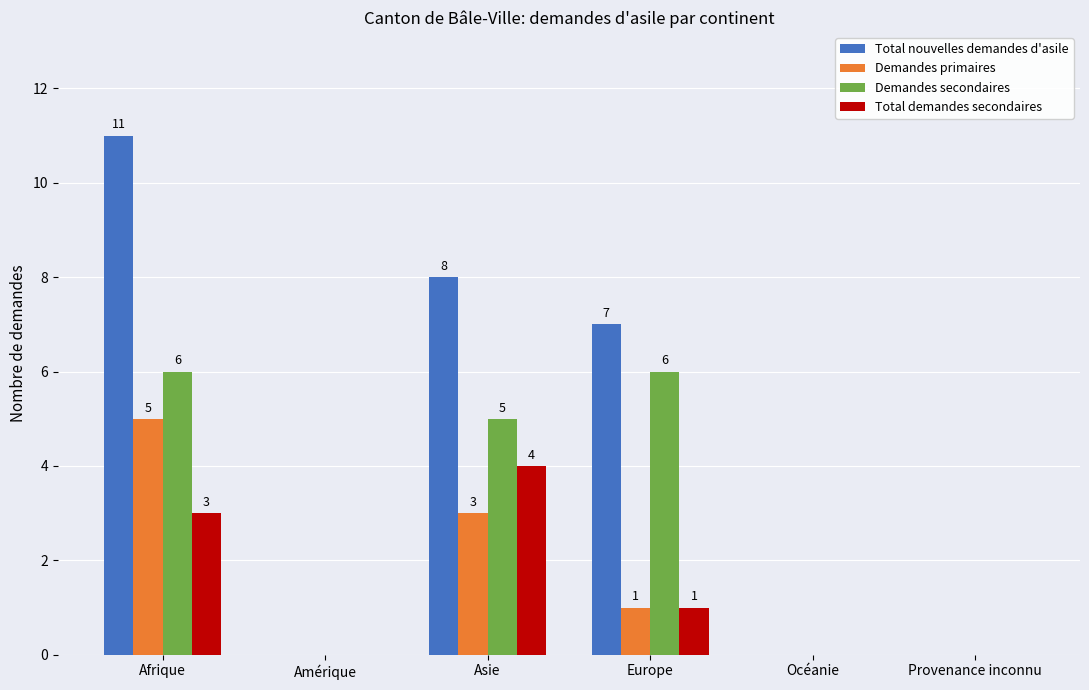

The value of Total demandes secondaires at Asie is 2. True or false?

False